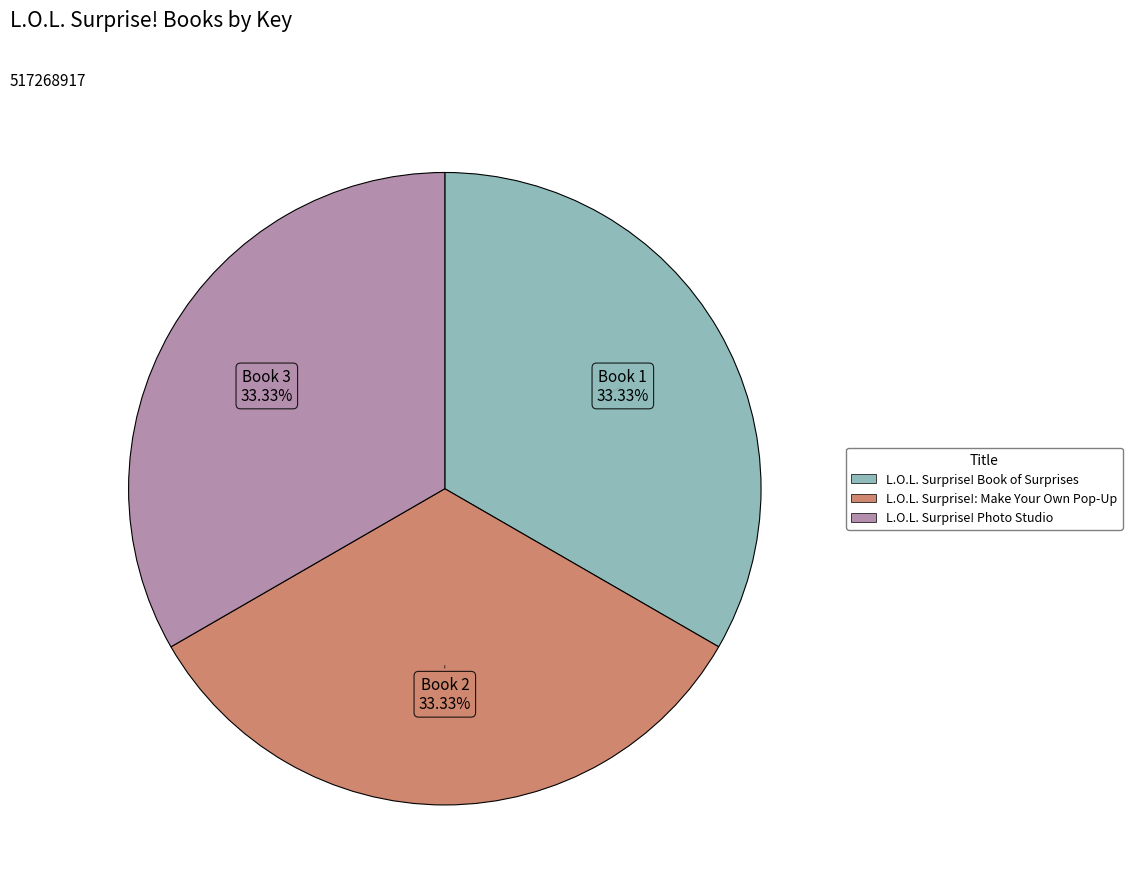

Does any single category account for the majority?

No